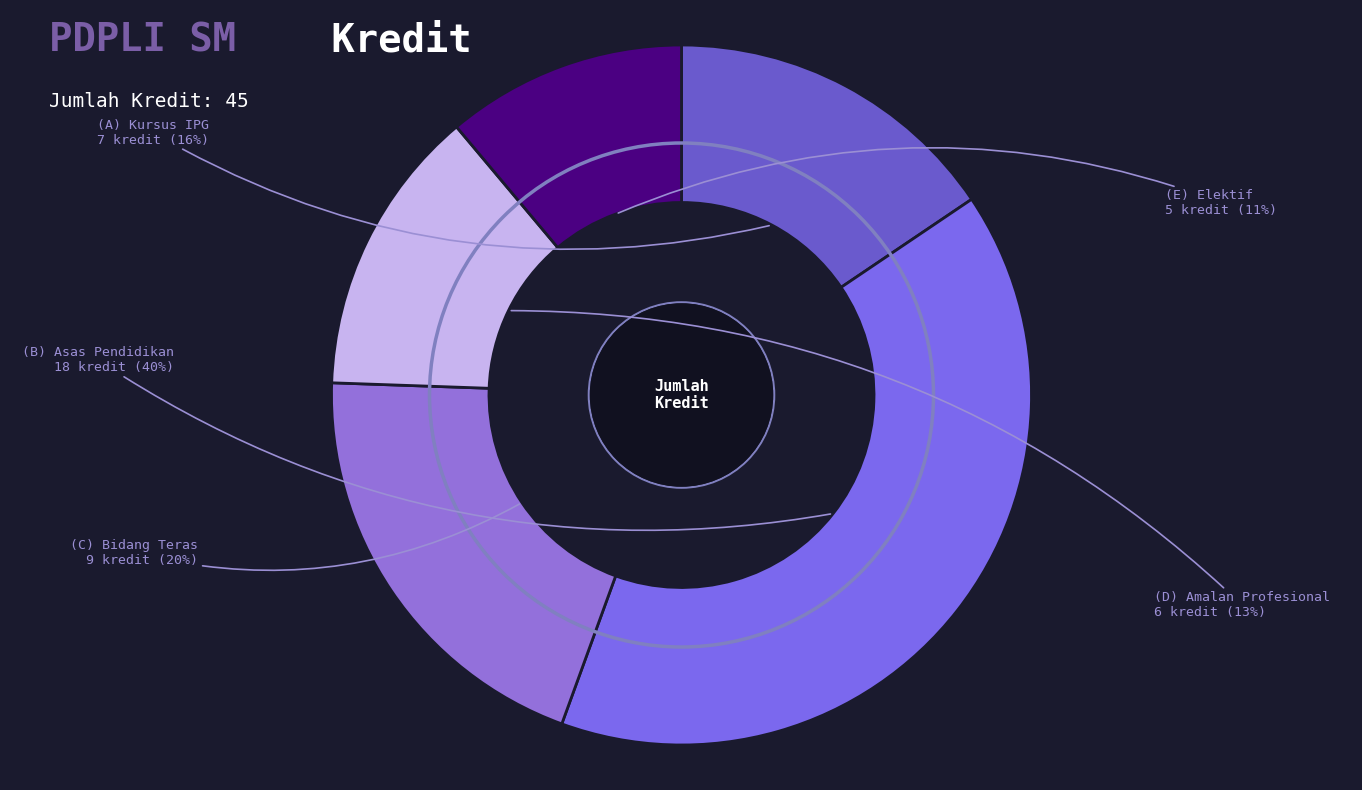

How many segments does this pie chart have?

5